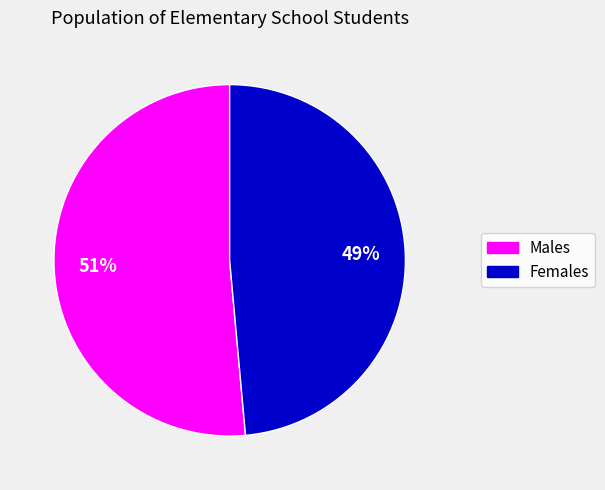

To the nearest percent, what is the average slice percentage?

50%